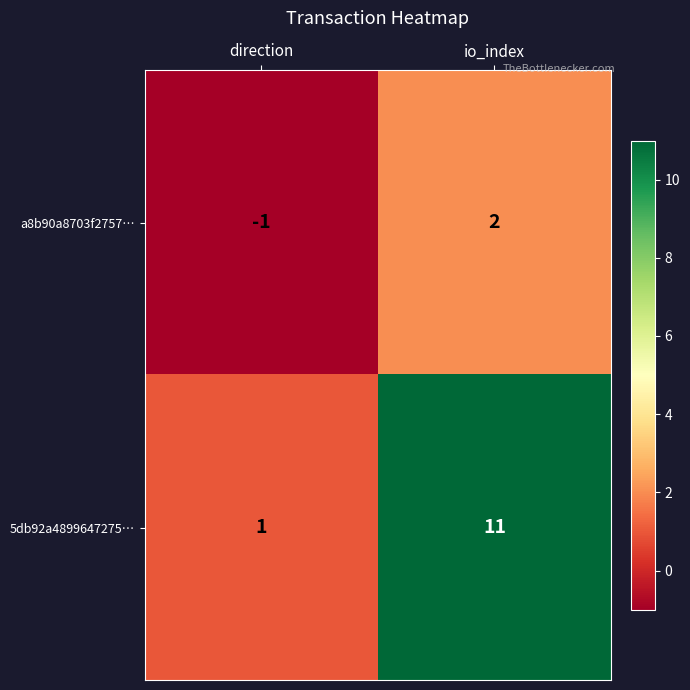

The value of a8b90a8703f2757… at direction is -1. True or false?

True